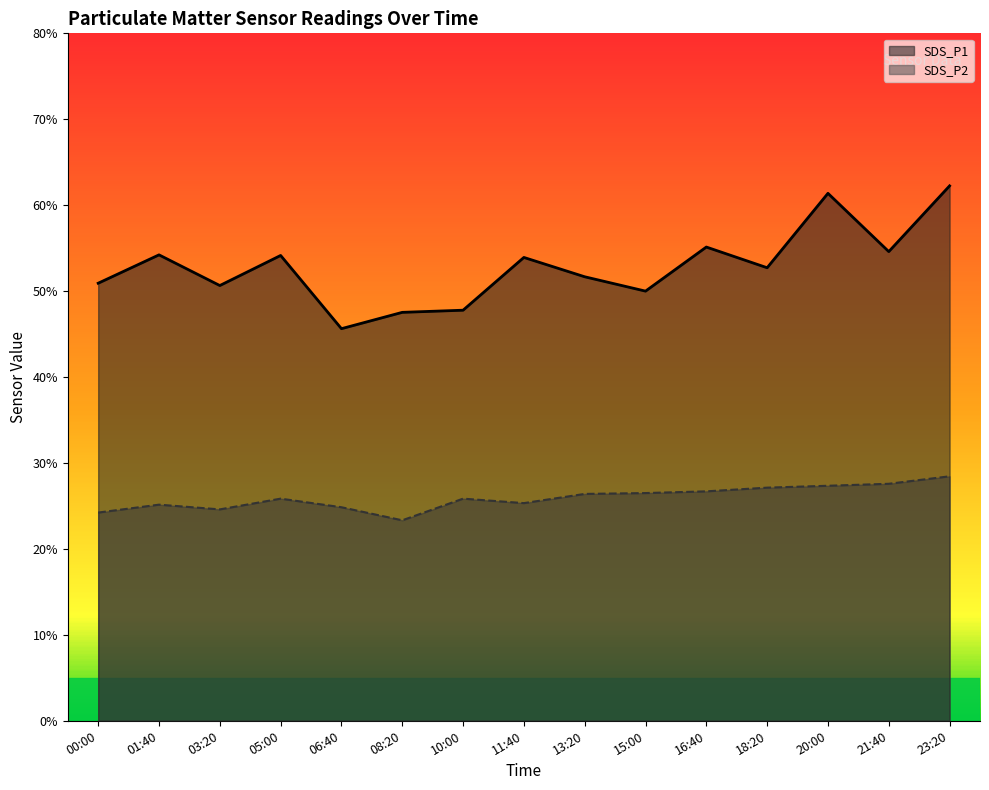

Which has a higher value, 06:40 or 01:40?

01:40